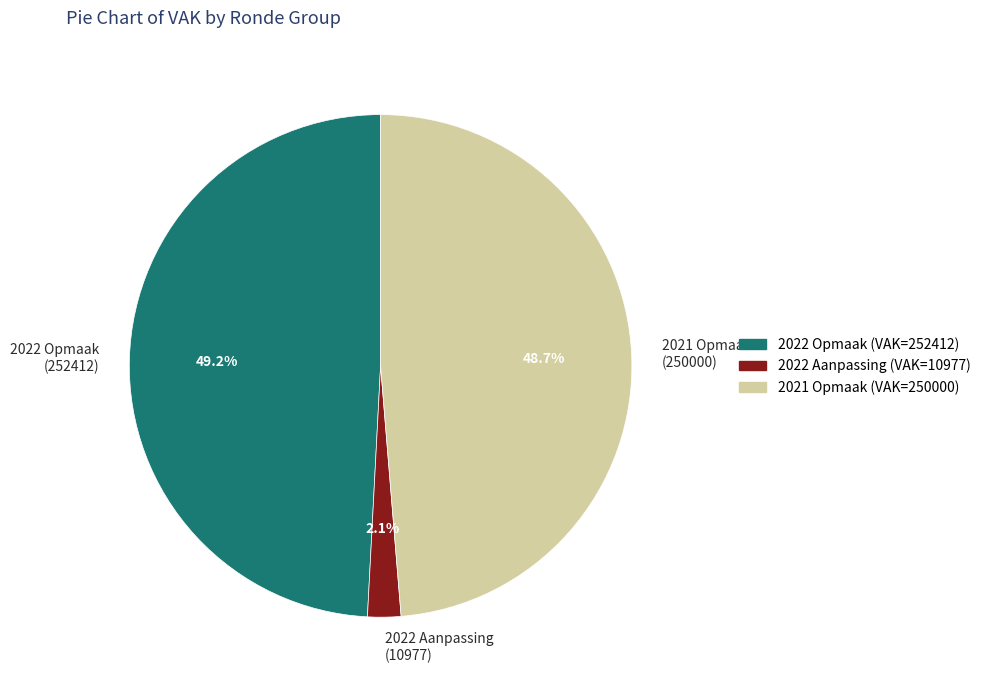

Which category has the smallest portion of the pie?

2022 Aanpassing (VAK=10977)